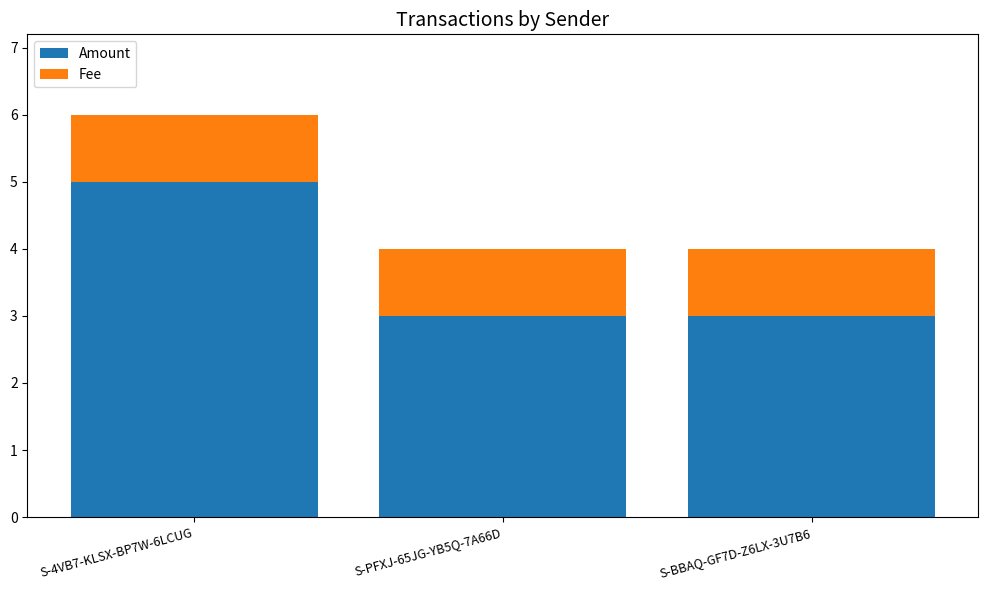

At which category is the sum across all series the highest?

S-4VB7-KLSX-BP7W-6LCUG